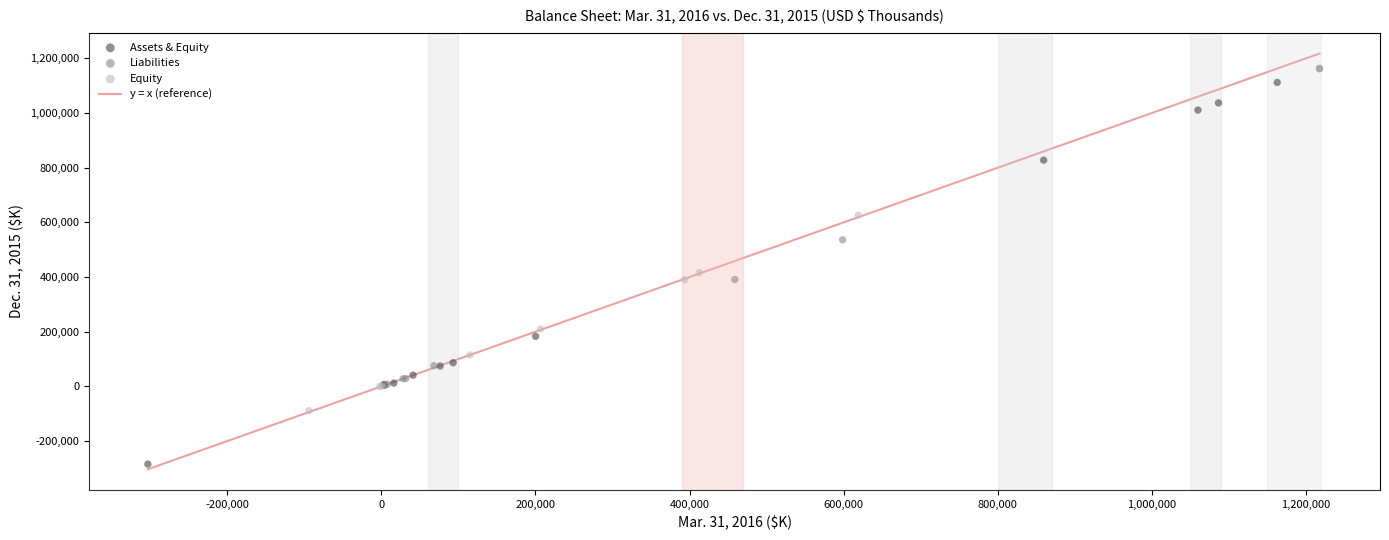

Which series contains the lowest Y value?

Assets & Equity